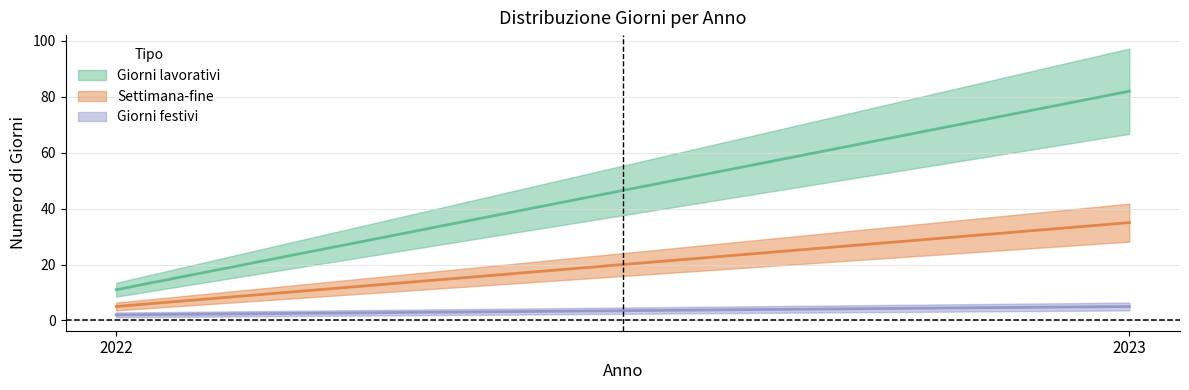

What is the difference between the highest and lowest values at 2022?

11